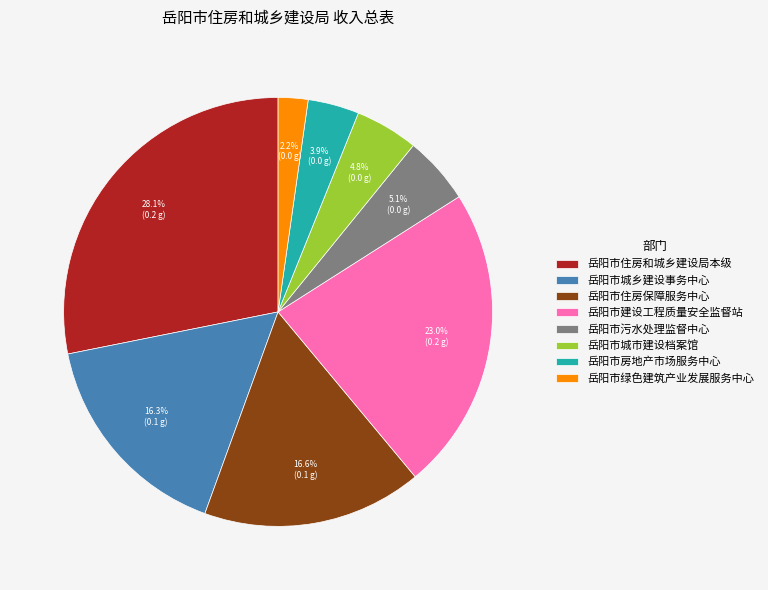

To the nearest percent, what portion does 岳阳市建设工程质量安全监督站 represent?

23%